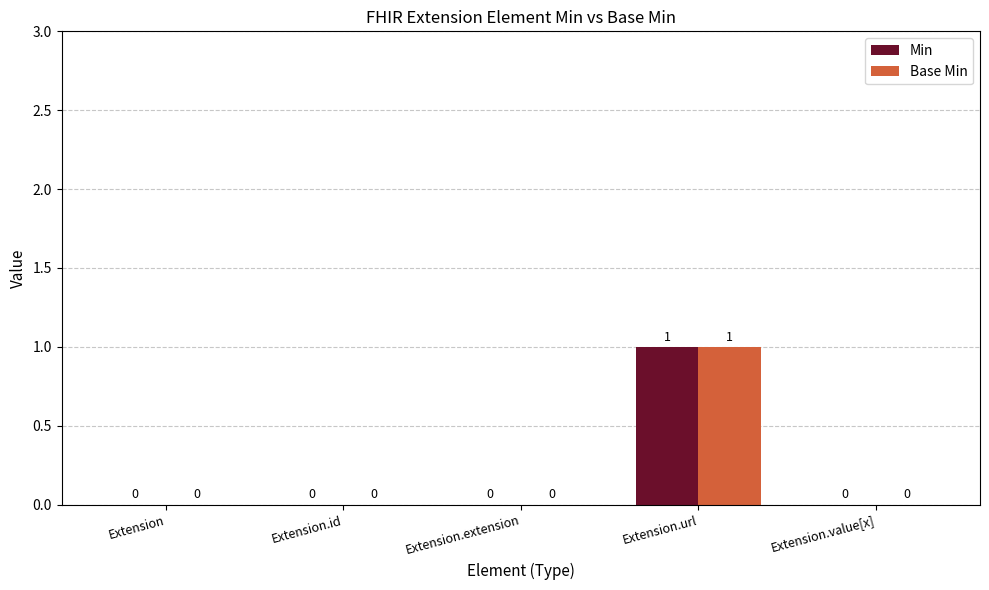

Are the bars horizontal?

No